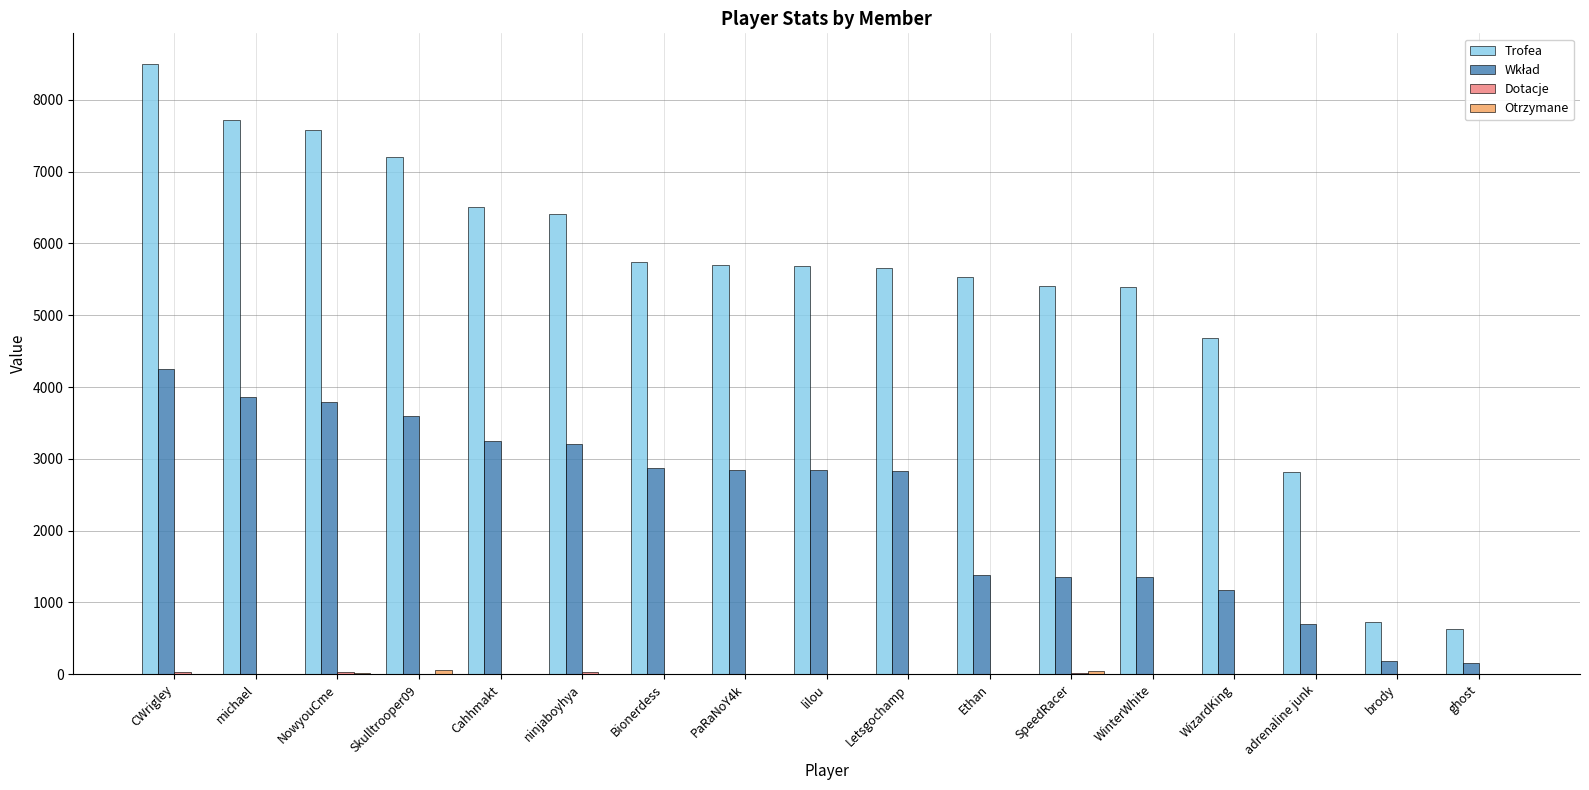

How many groups of bars are there?

17